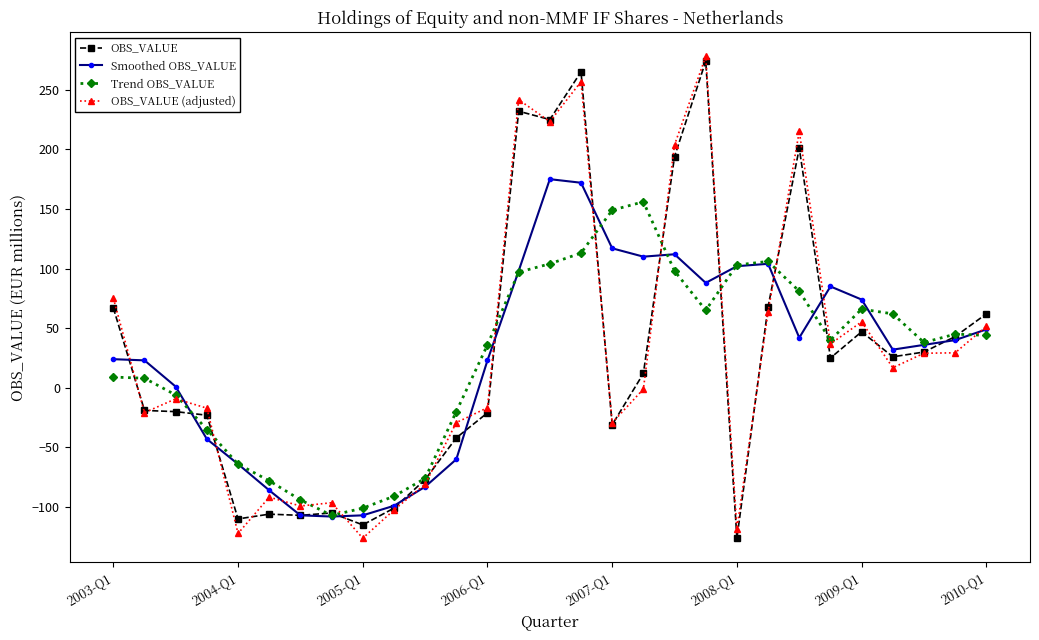

Does the chart display data point markers on the line(s)?

Yes